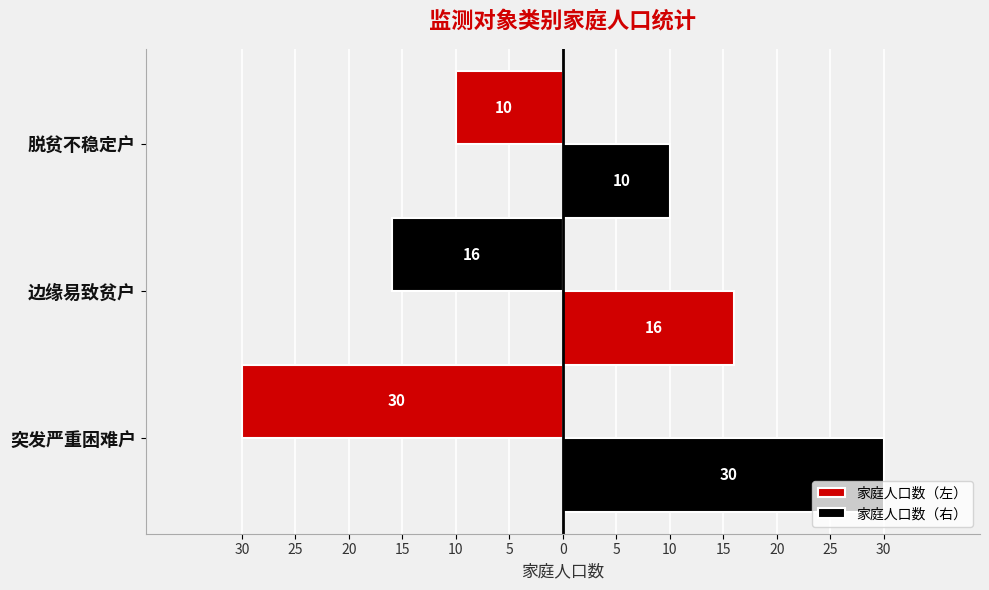

Are the bars horizontal?

Yes